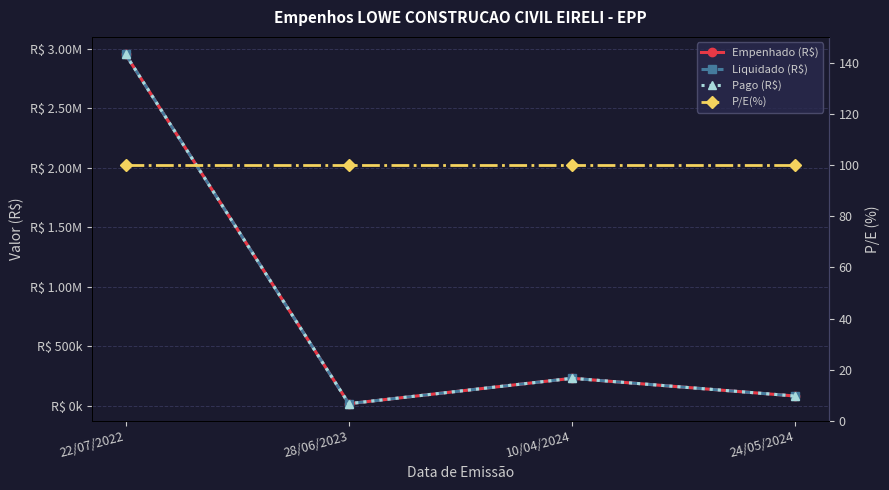

At which label is P/E(%) closest to 100?

22/07/2022